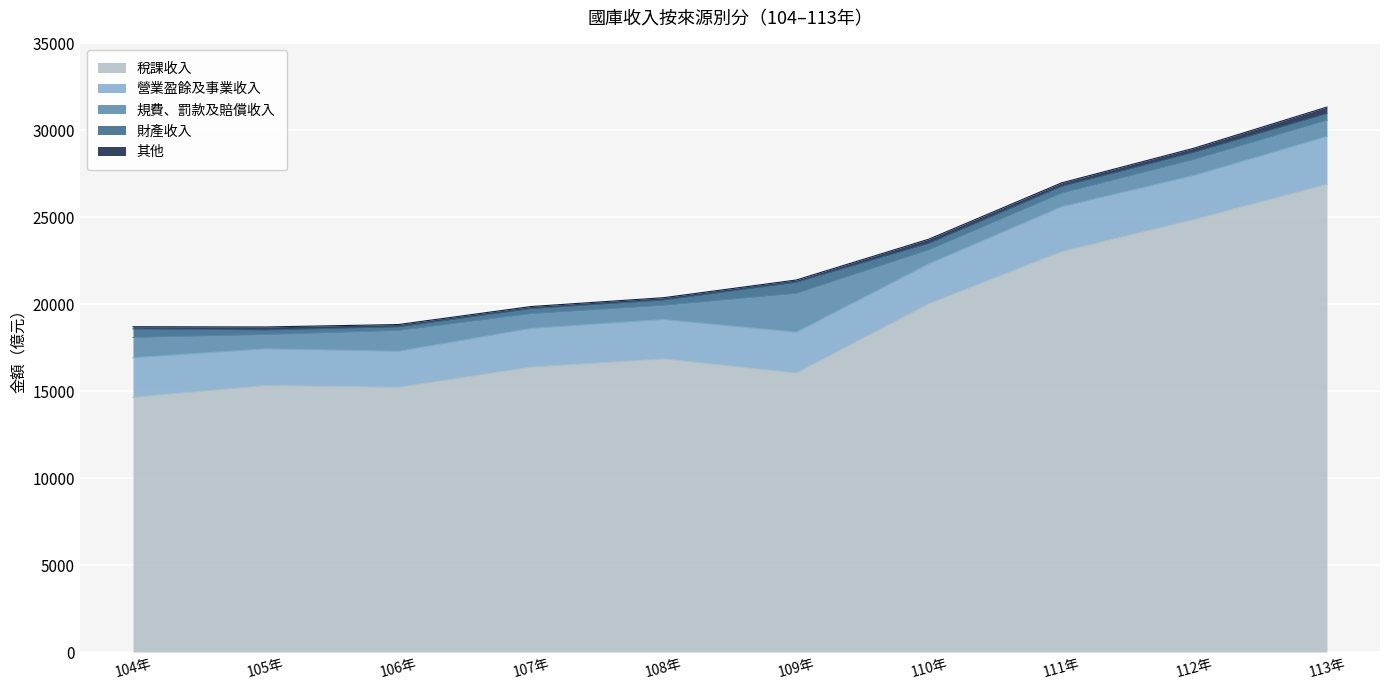

What is the difference between the maximum and second lowest values in the 財產收入 series?

371